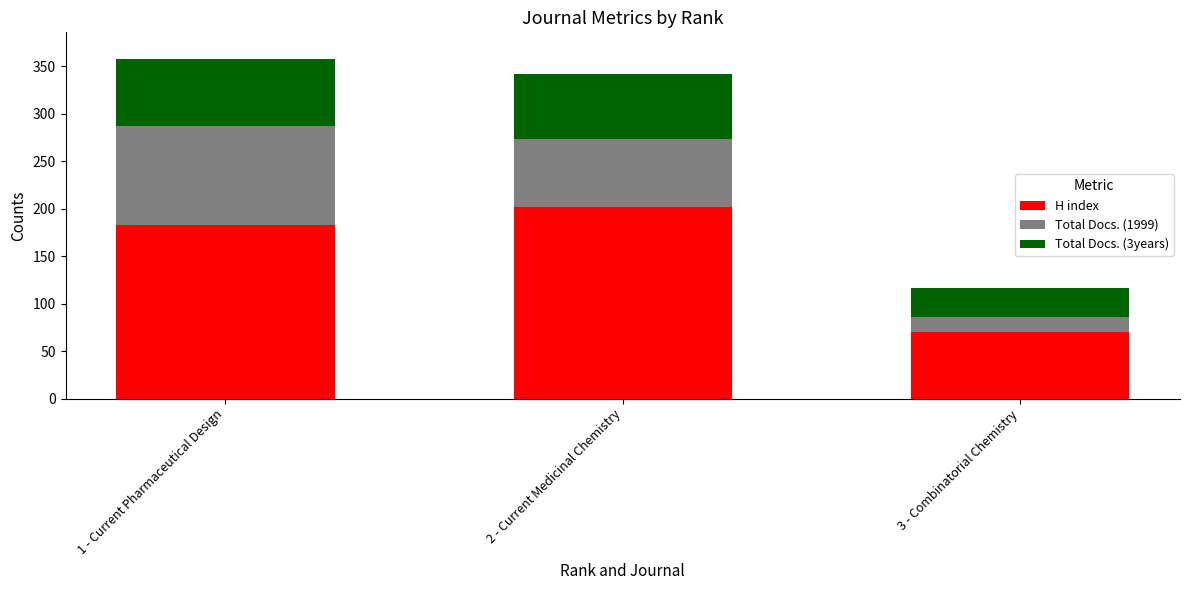

What is the approximate value of H index at 3 - Combinatorial Chemistry, to the nearest 10?

70